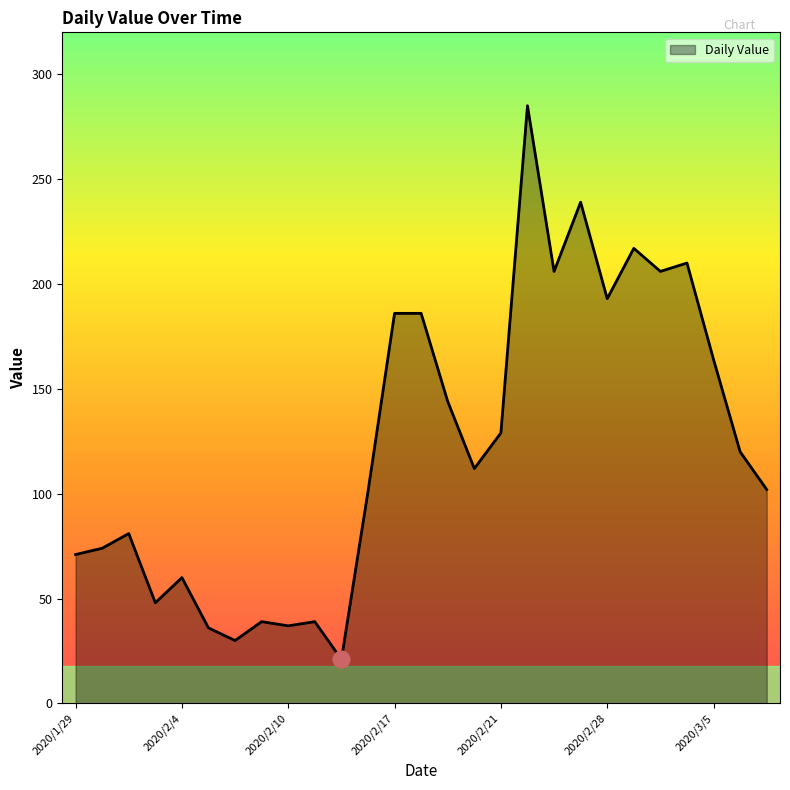

What is the greatest value displayed?

285